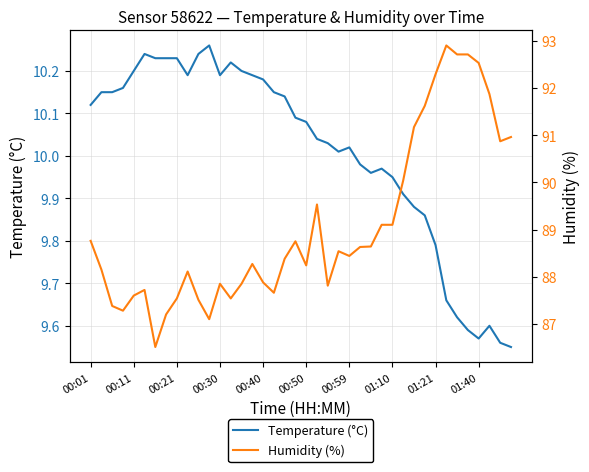

List the series in order of their overall mean, highest first.

Humidity (%), Temperature (°C)